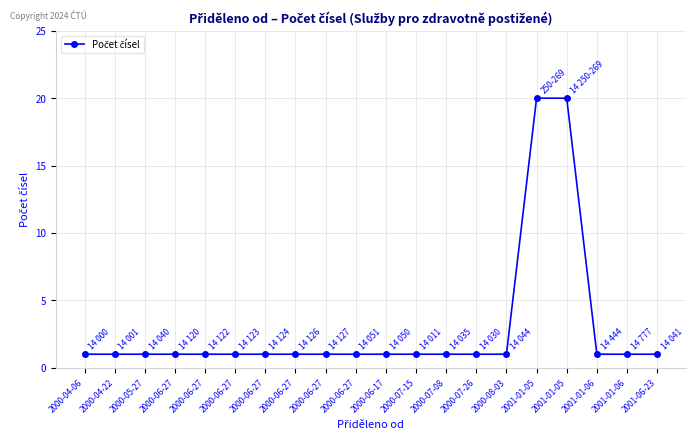

What is the label of the 13th point from the left?

2000-07-08